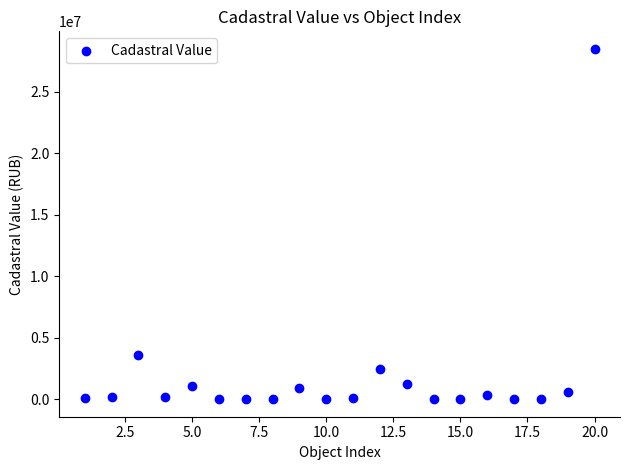

What Y value in the scatter plot is closest to 14256749?

3568439.8